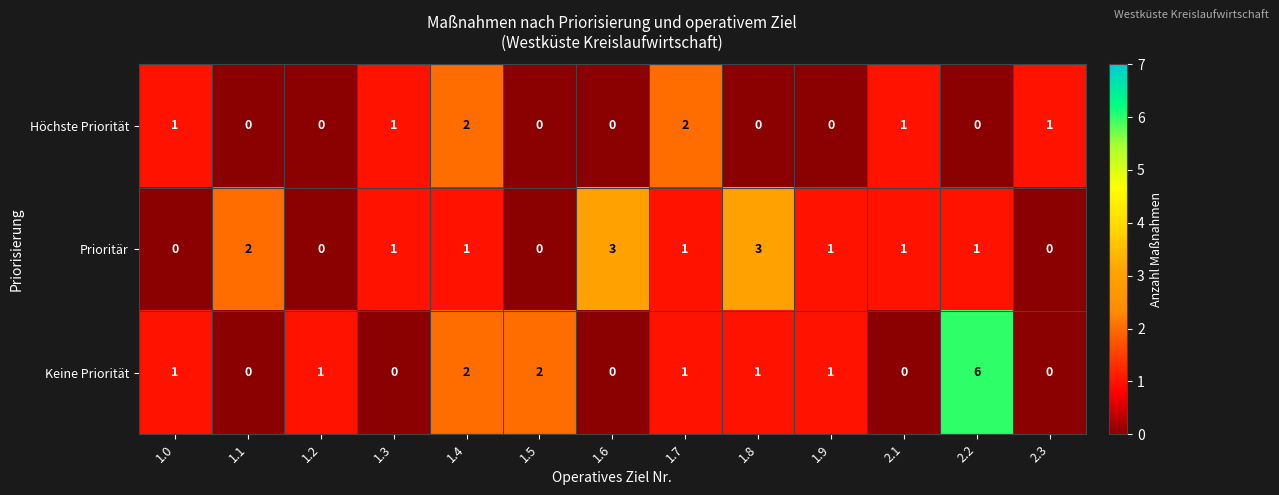

What is the maximum value shown in the chart?

6